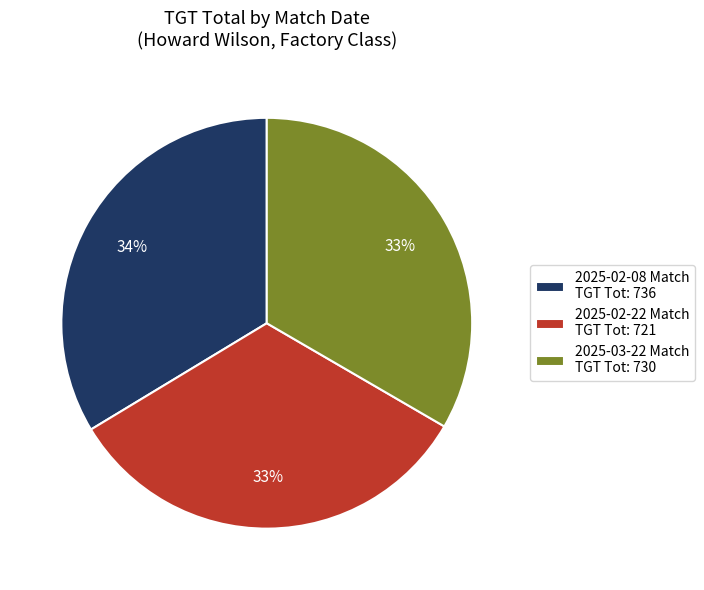

Is it true that 2025-02-08 Match TGT Tot: 736 is 34% of the pie?

True